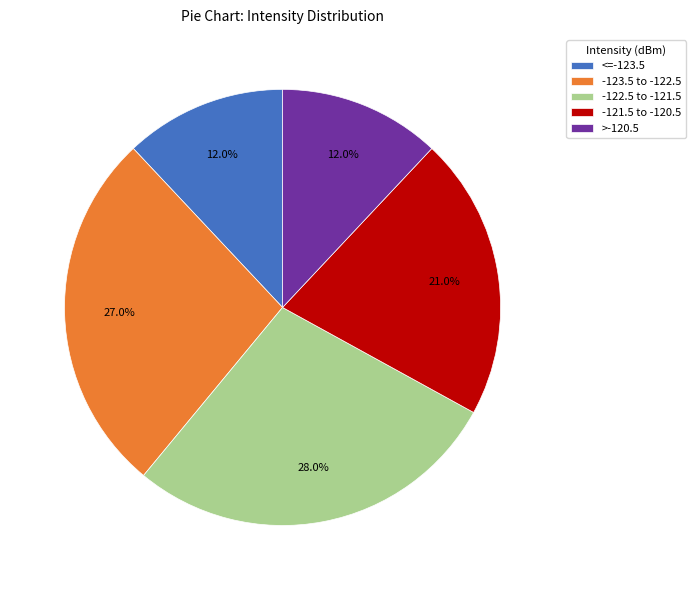

What is the largest slice in the pie chart?

-122.5 to -121.5